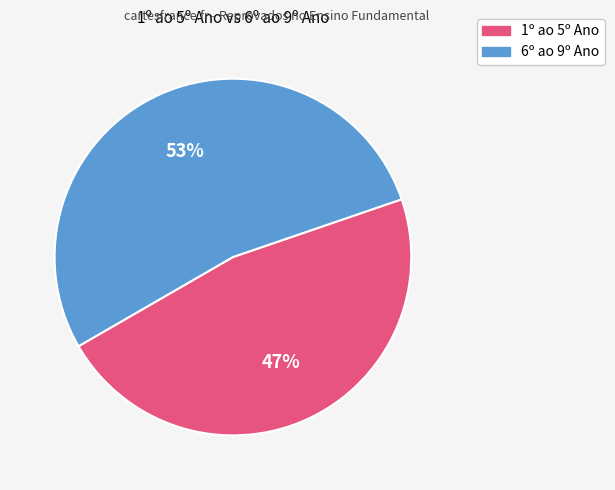

True or false: 1º ao 5º Ano accounts for 47% of the total.

True